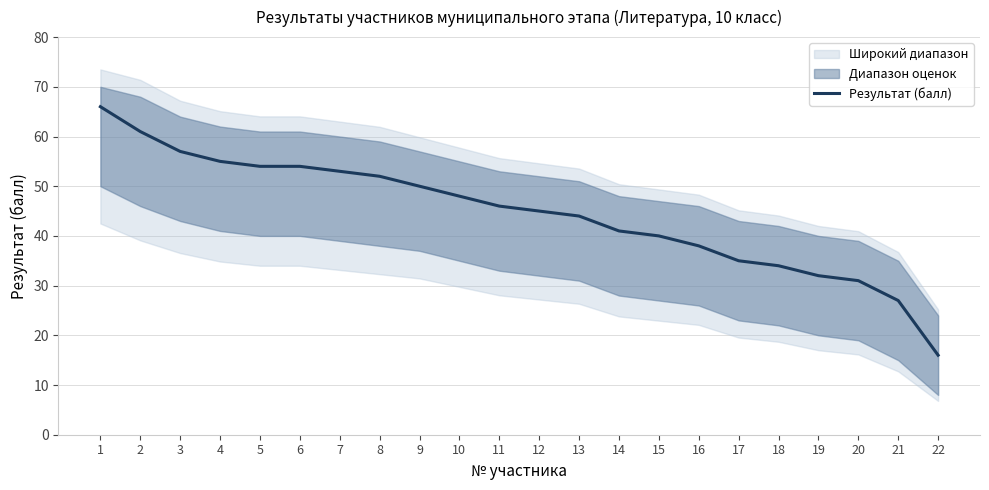

List the labels in order of value, smallest first.

22, 21, 20, 19, 18, 17, 16, 15, 14, 13, 12, 11, 10, 9, 8, 7, 5, 6, 4, 3, 2, 1